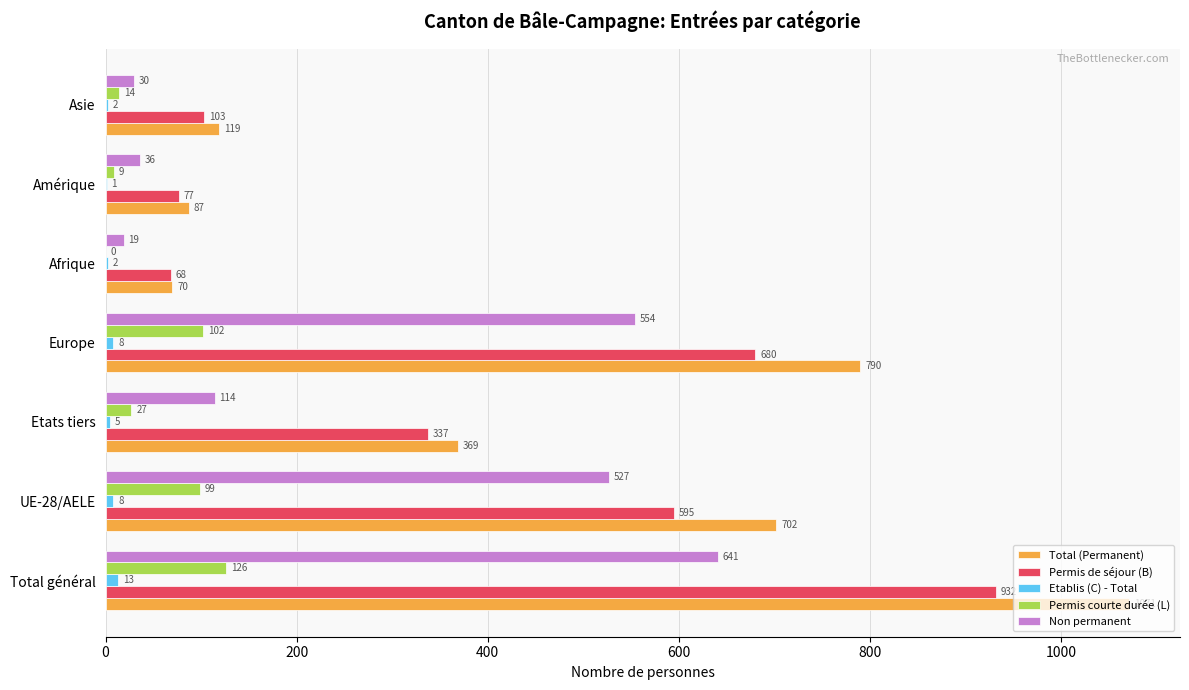

What are all the series names shown in the legend?

Total (Permanent), Permis de séjour (B), Etablis (C) - Total, Permis courte durée (L), Non permanent